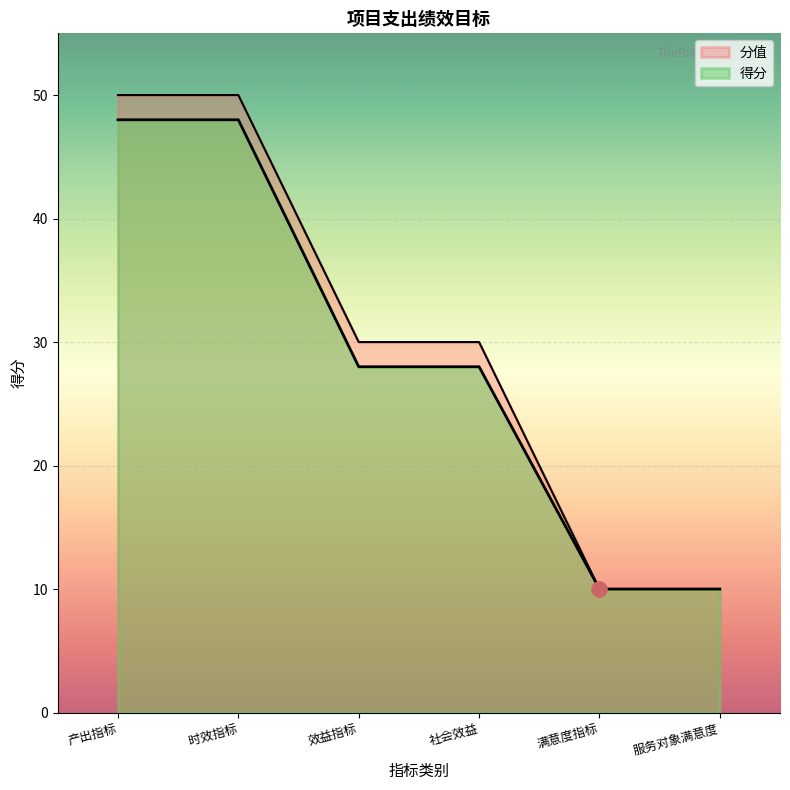

What is the change in value from 社会效益 to 服务对象满意度?

-18